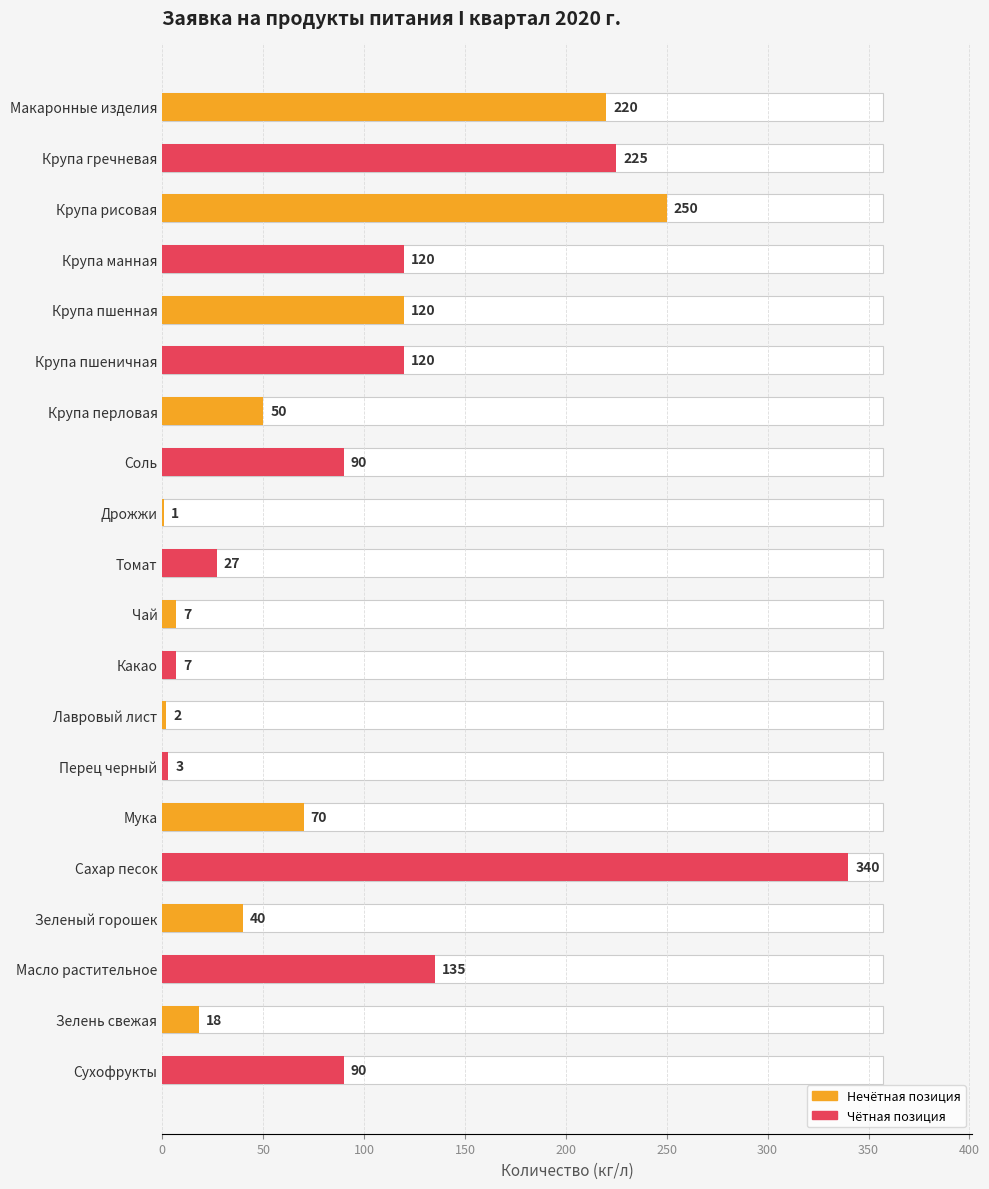

What is the sum of all values?

1935